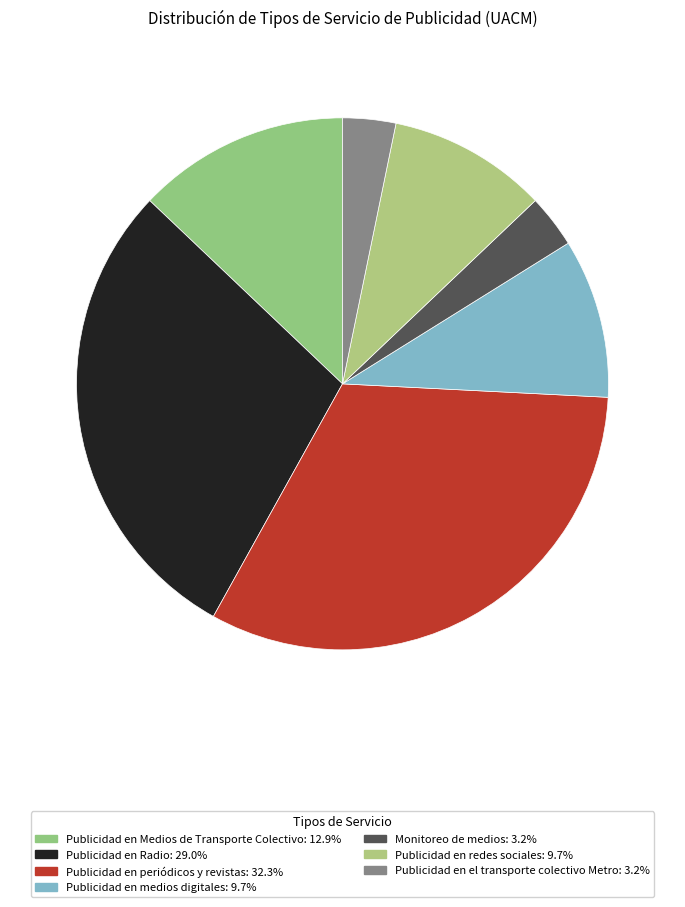

To the nearest percent, what is the difference between the largest and smallest slice percentages?

29%